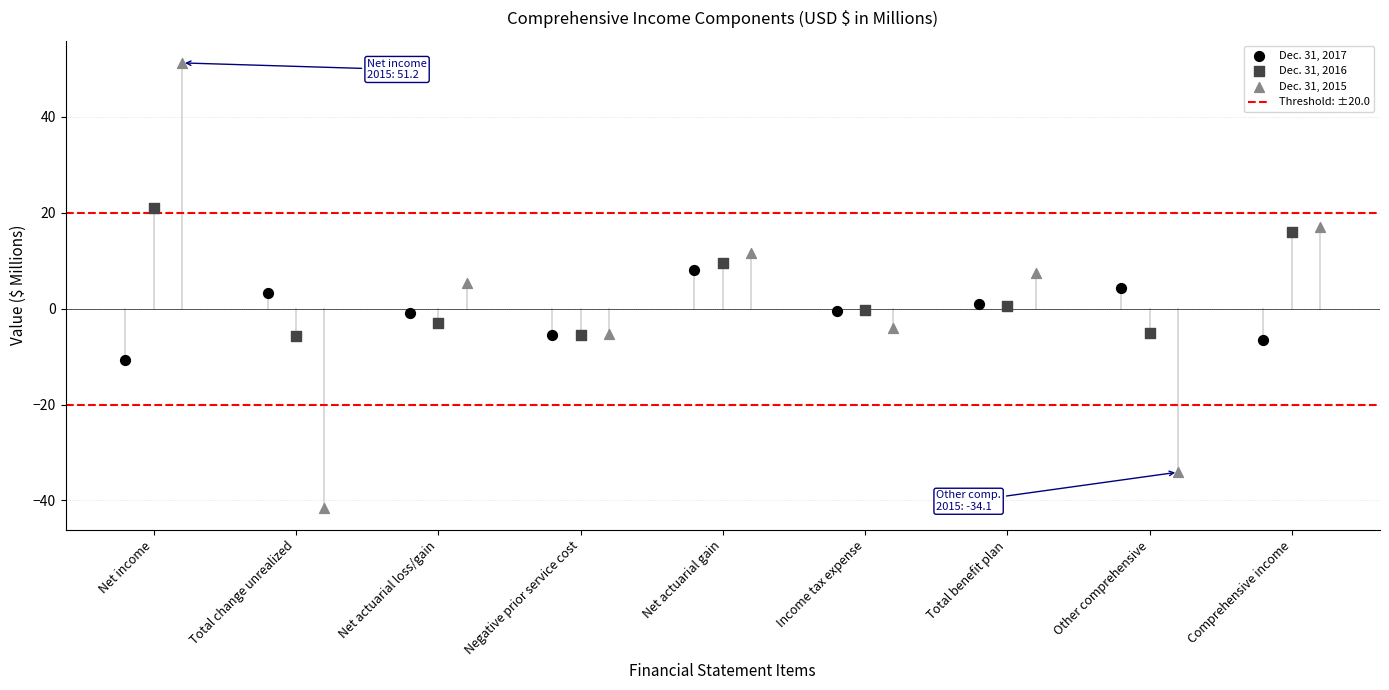

Which series reaches the maximum Y coordinate?

Dec. 31, 2015